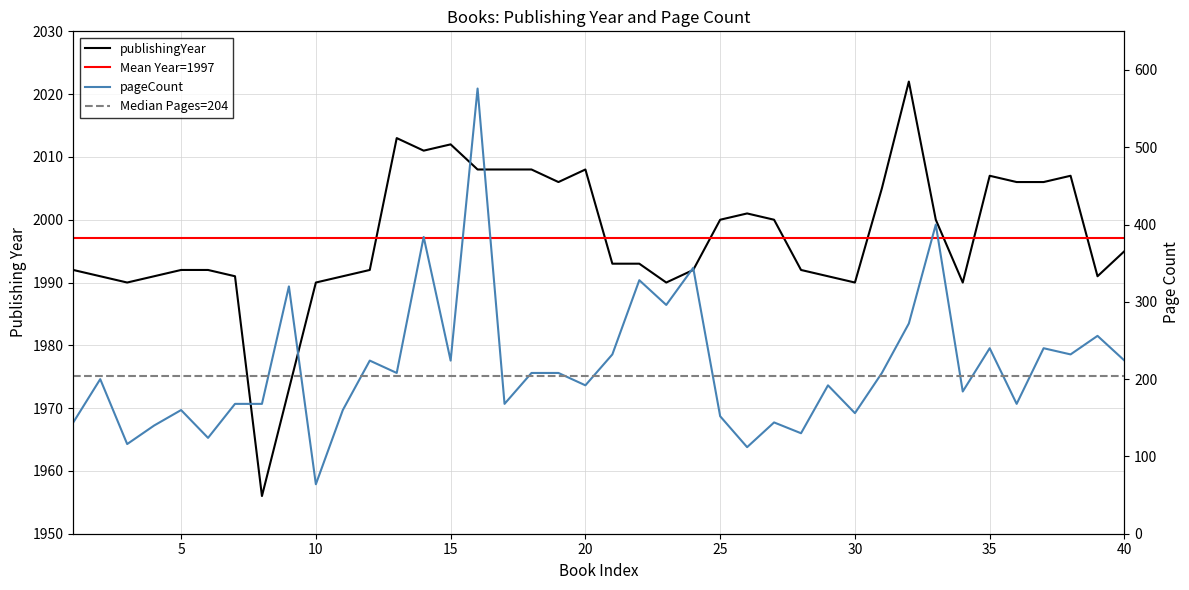

At which category is the sum across all series the highest?

16